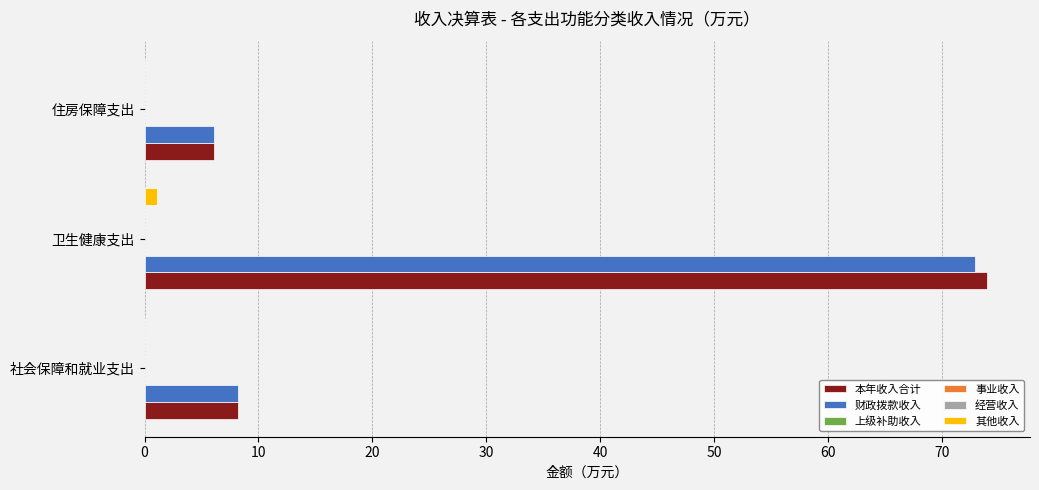

True or false: 其他收入 has a value of 0.4 at 住房保障支出.

False